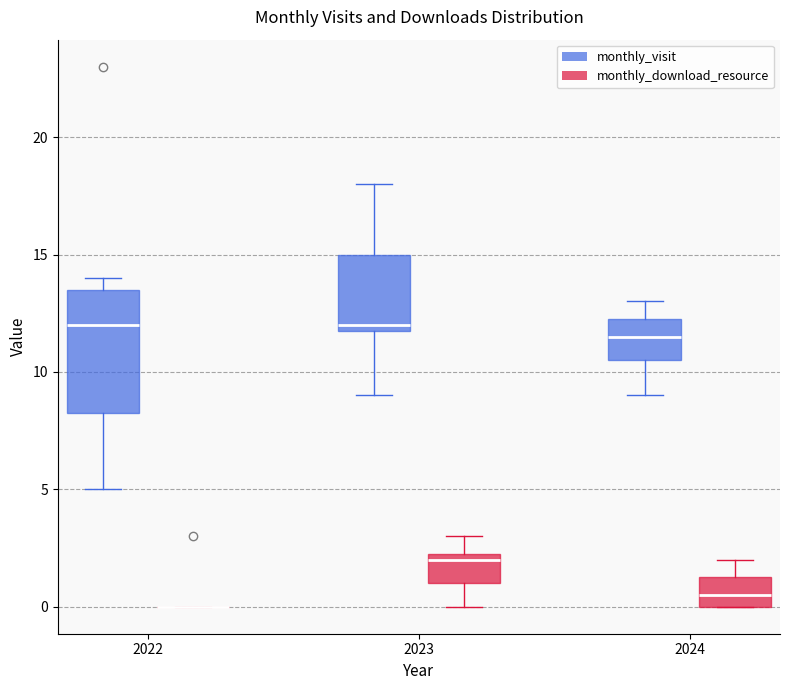

Reading left to right, transcribe this box plot: for each box, give where its median line is, the range the box spans, and where its two whiskers end, as read against the y-axis. The values are not printed on the chart, so give them approximately, as read against the axis.

2022 (monthly_visit): median 12.0, box 8.5 to 13.5, whiskers 5.0 to 14.0
2022 (monthly_download_resource): box collapsed to a line at 0.0, whiskers 0.0 to 0.0
2023 (monthly_visit): median 12.0 (just above the box's lower edge), box 12.0 to 15.0, whiskers 9.0 to 18.0
2023 (monthly_download_resource): median 2.0, box 1.0 to 2.5, whiskers 0.0 to 3.0
2024 (monthly_visit): median 11.5, box 10.5 to 12.5, whiskers 9.0 to 13.0
2024 (monthly_download_resource): median 0.5, box 0.0 to 1.5, whiskers 0.0 to 2.0